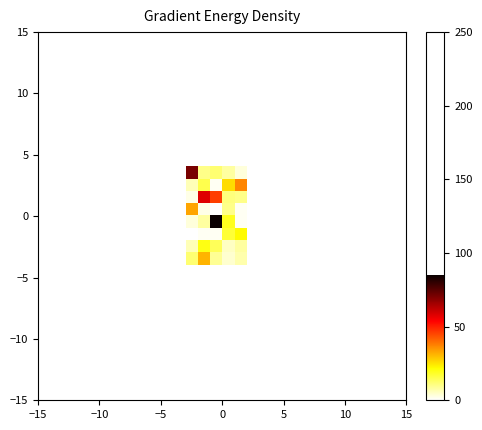

What is the maximum value shown in the chart?

85